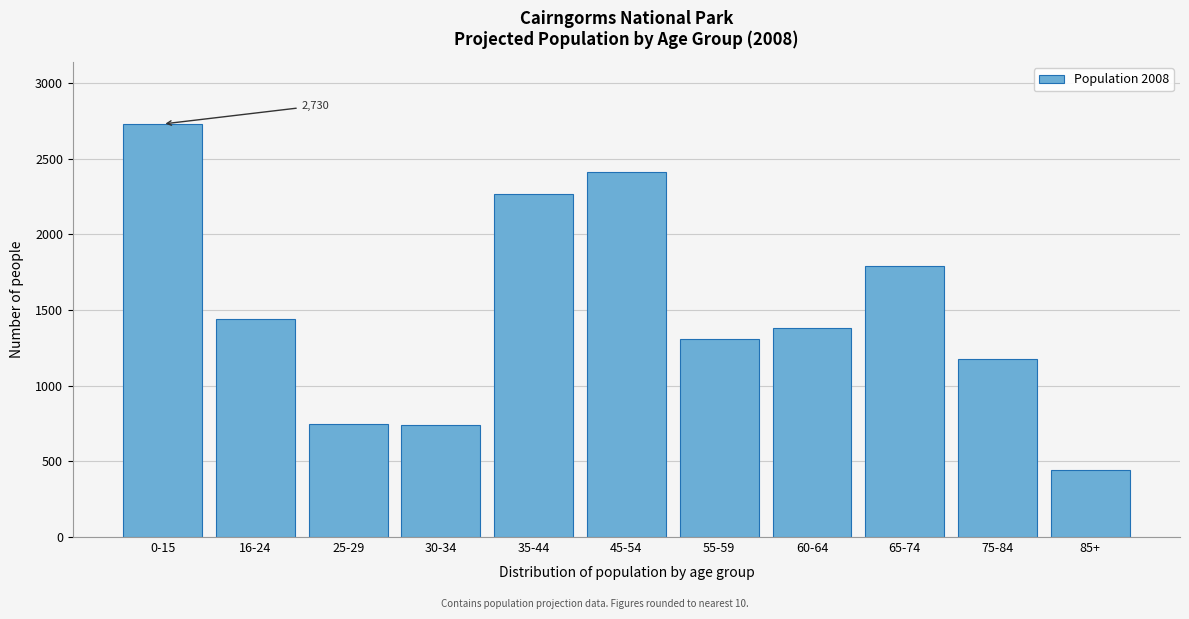

Approximately how many times larger is the value at 25-29 compared to 30-34?

1.0